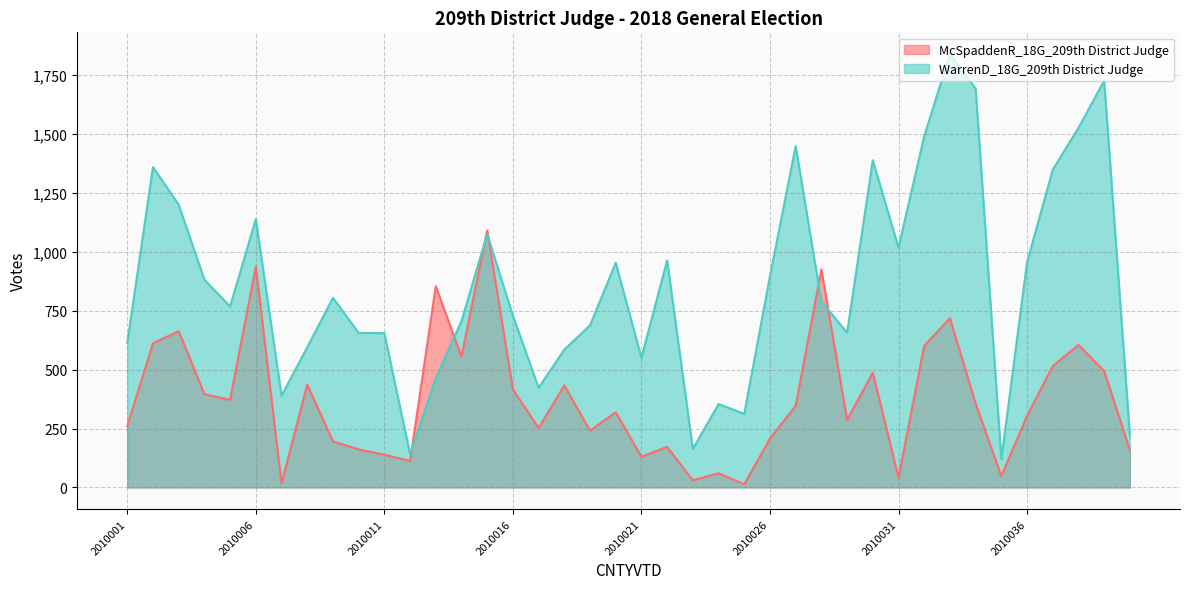

True or false: McSpaddenR_18G_209th District Judge and WarrenD_18G_209th District Judge intersect in this chart.

True